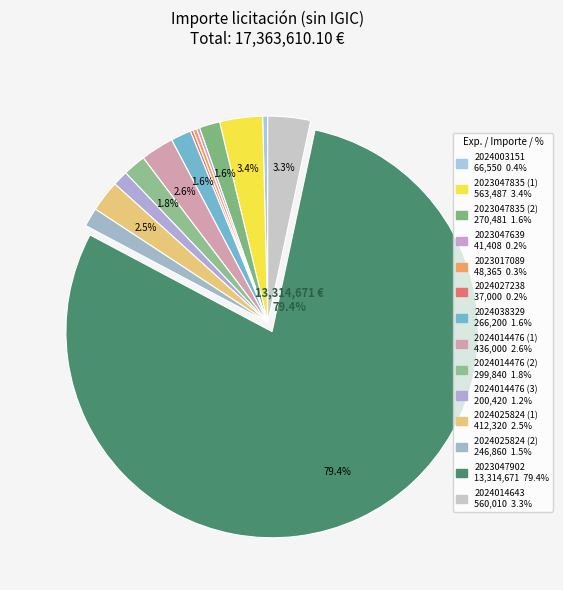

What portion of the pie excludes 2024027238?

99.8%